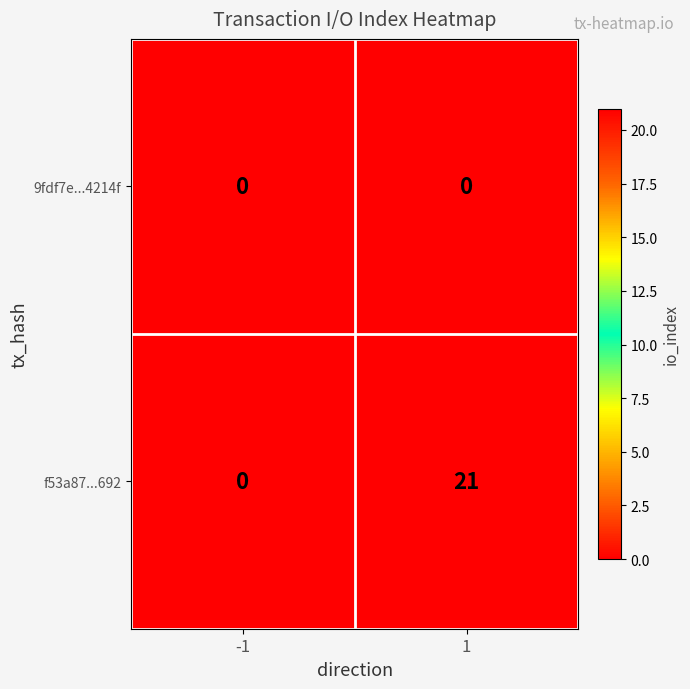

Which series has the widest spread of values?

f53a87...692